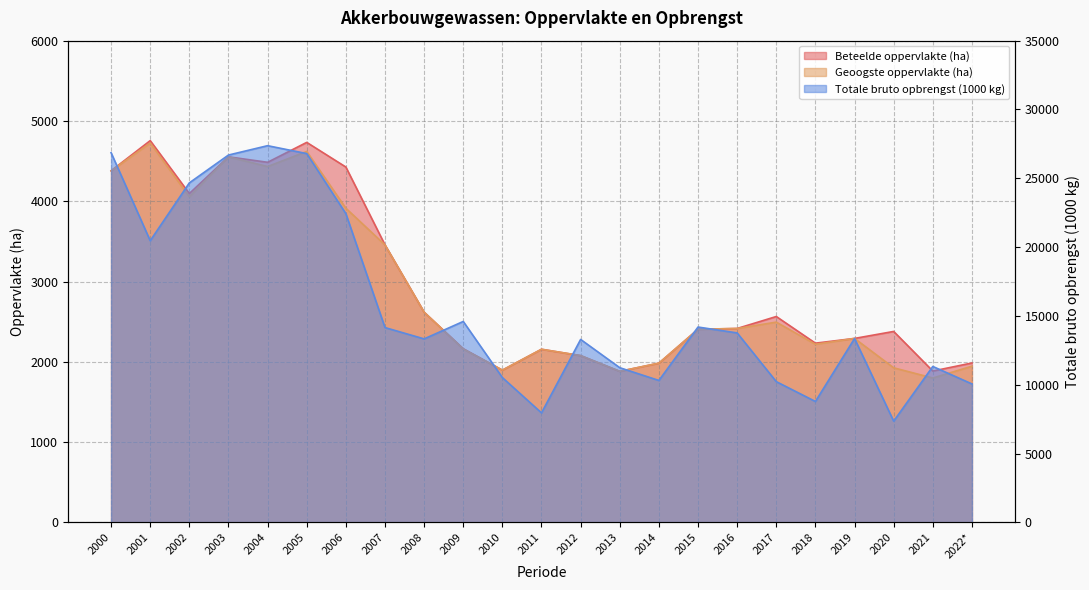

Where does the Beteelde oppervlakte (ha) series first go above 2405?

2000